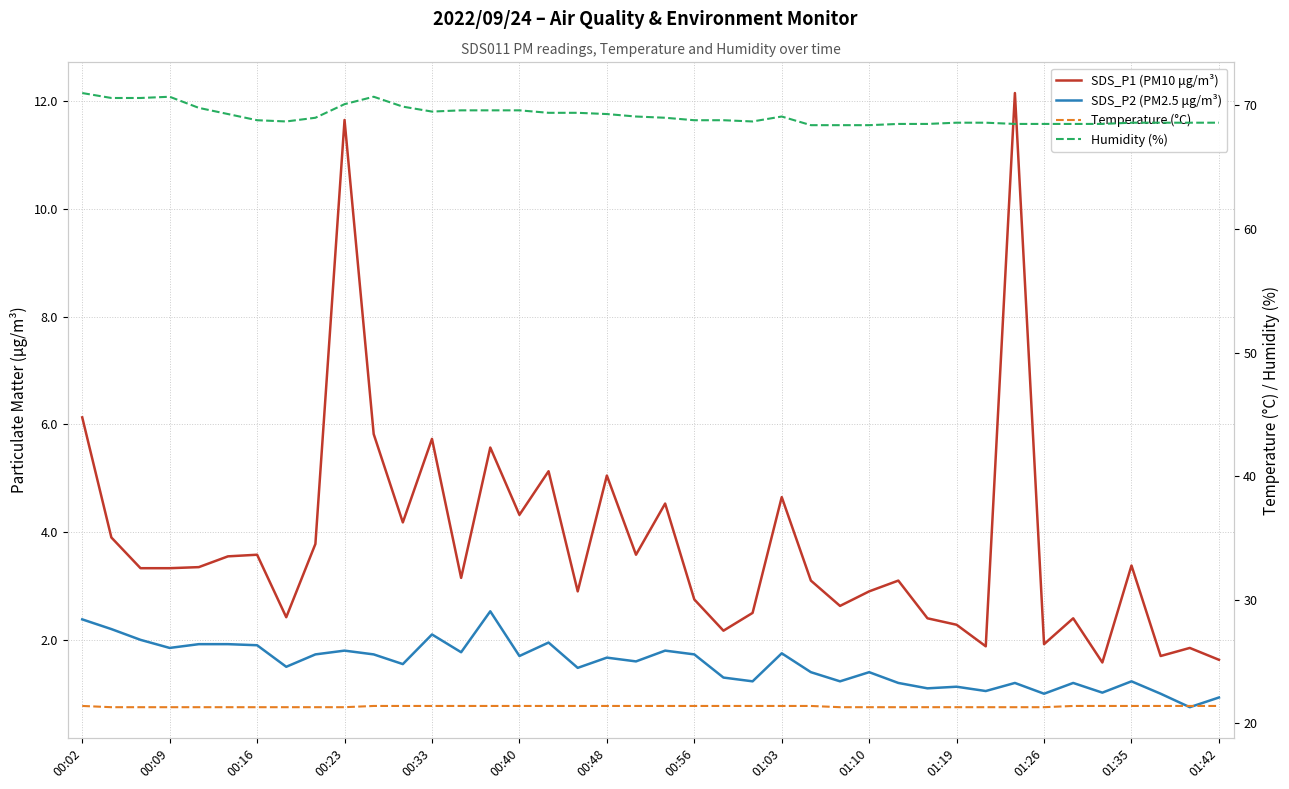

Which has a higher value, 16 or 35?

16